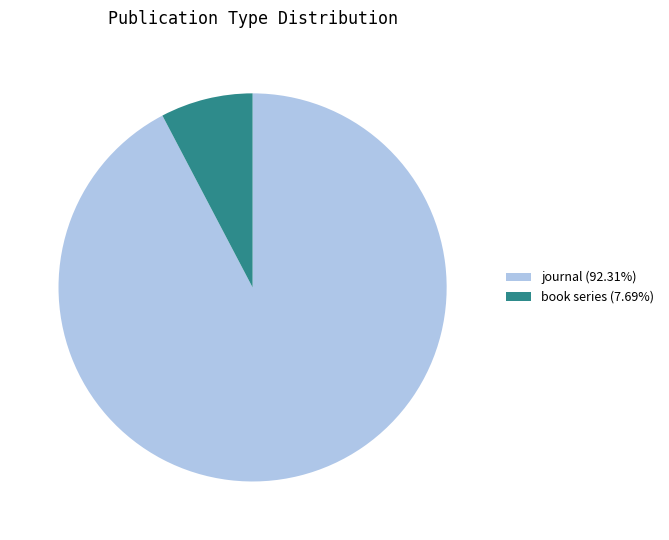

Rank the categories by value from lowest to highest.

book series, journal